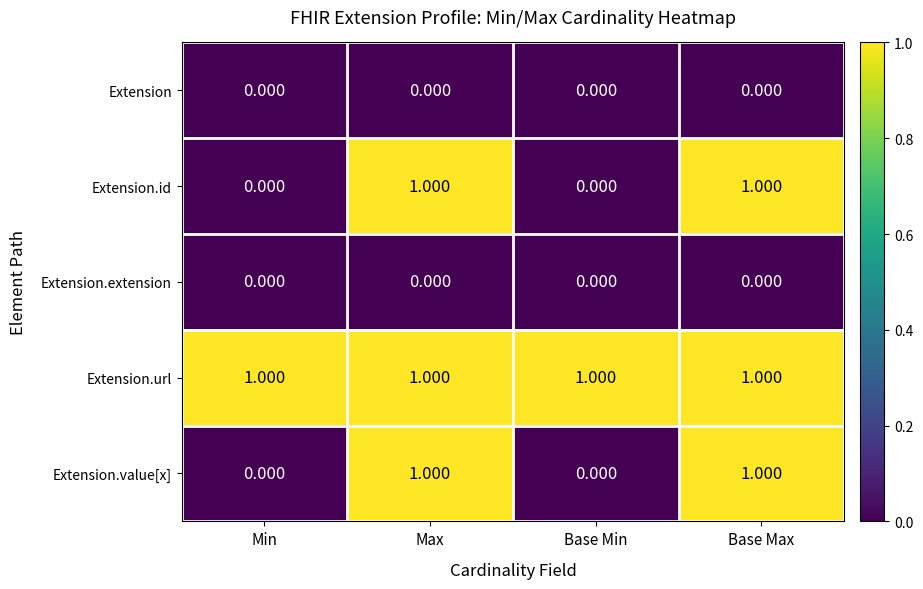

At how many categories does at least one series exceed 0?

4